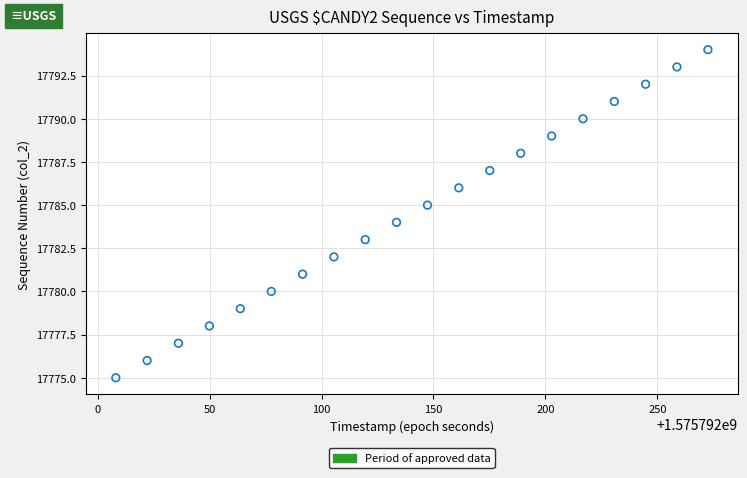

What is the range of Y values (max minus min)?

19